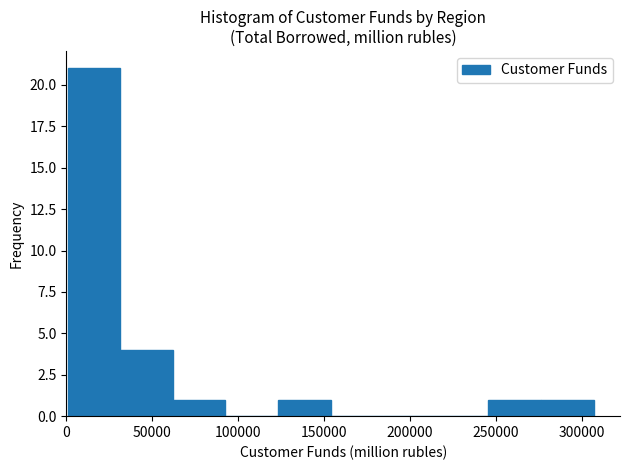

Which range on the x-axis has the tallest bar?

0 to 30000